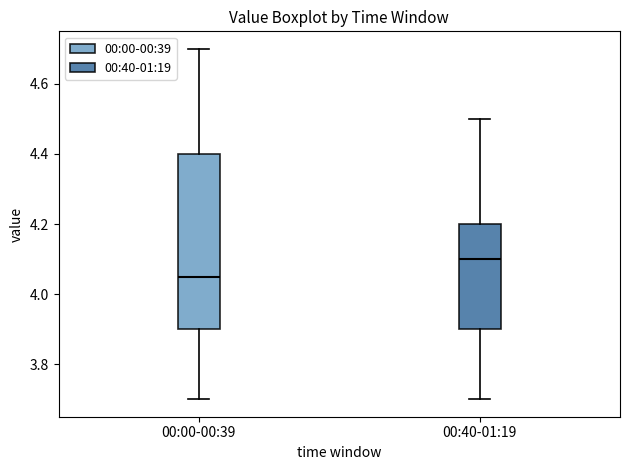

Which box's median line is the highest?

00:40-01:19